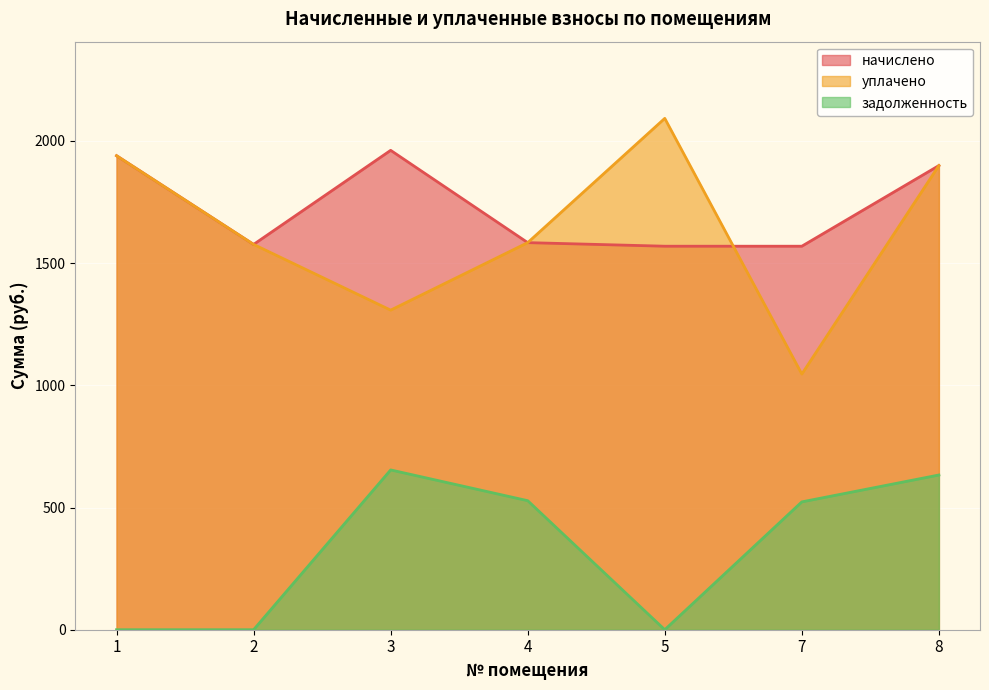

What is the maximum value shown in the chart?

2092.1